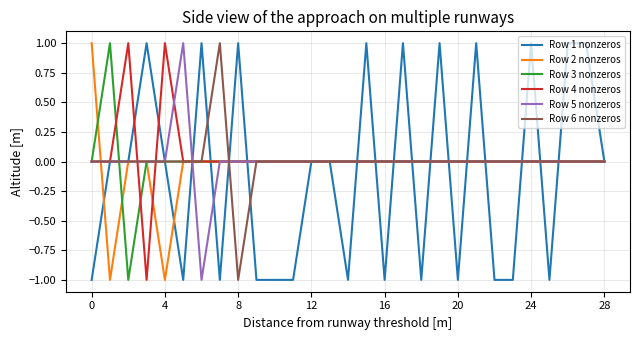

Does the chart have visible grid lines?

Yes